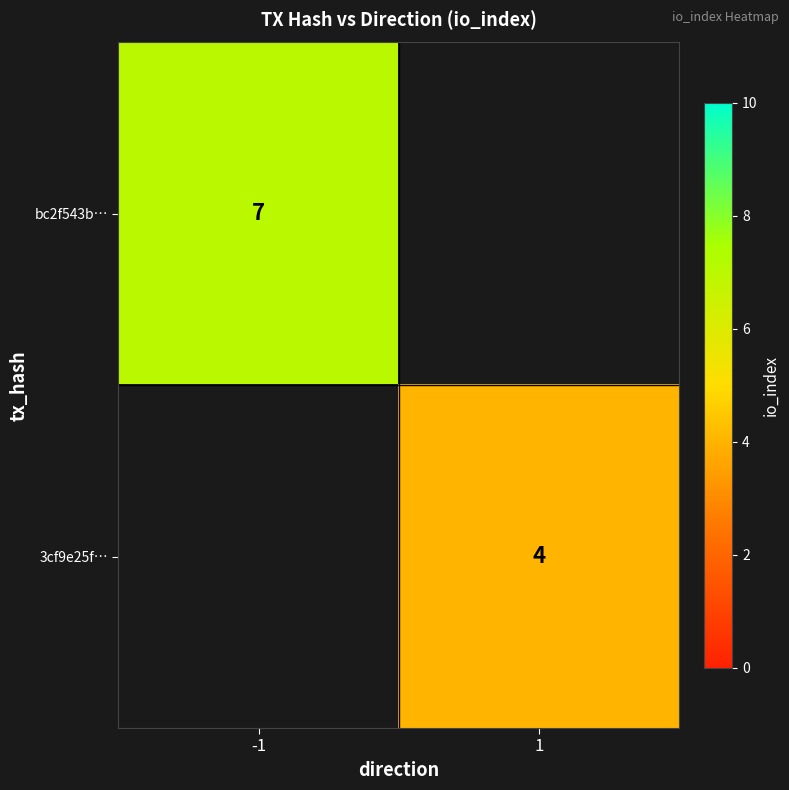

The bc2f543b… series shows 7 at -1. True or false?

True